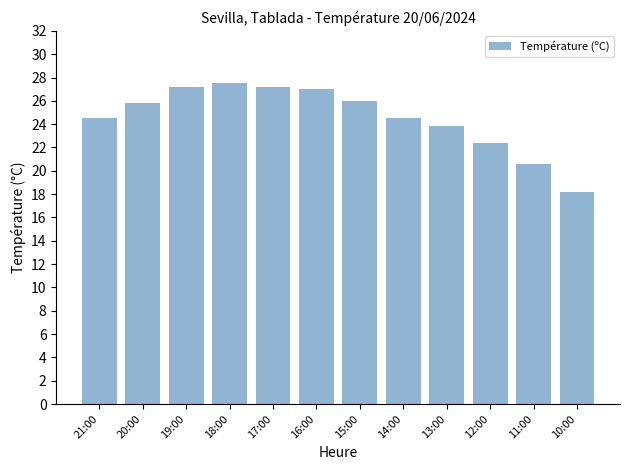

Where does the data first go above 25?

20:00